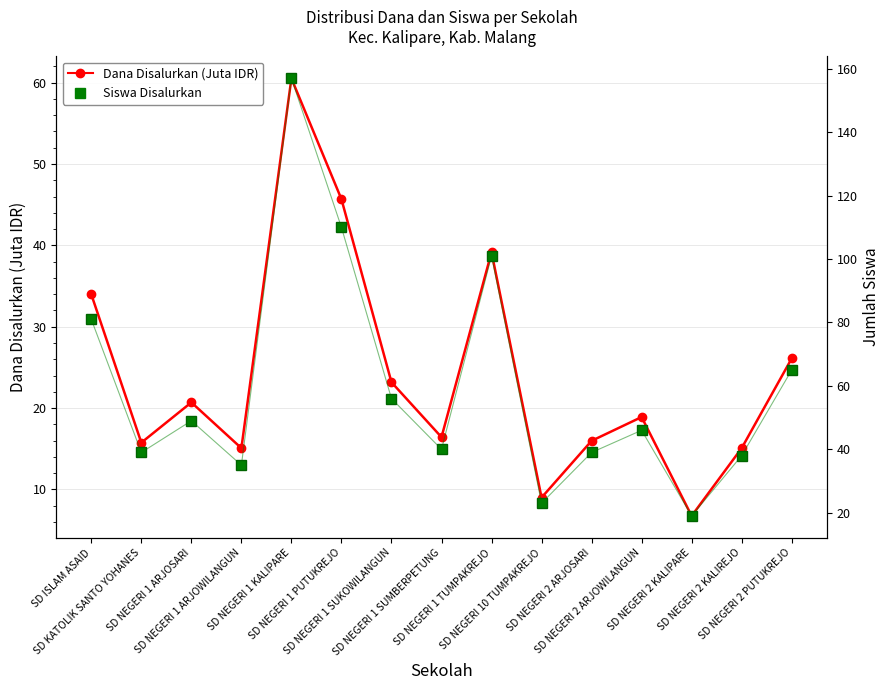

Reading left to right, list all the values displayed in this chart.

Dana Disalurkan (Juta IDR): SD ISLAM ASAID=34.0	SD KATOLIK SANTO YOHANES=15.8	SD NEGERI 1 ARJOSARI=20.7	SD NEGERI 1 ARJOWILANGUN=15.1	SD NEGERI 1 KALIPARE=60.5	SD NEGERI 1 PUTUKREJO=45.7	SD NEGERI 1 SUKOWILANGUN=23.2	SD NEGERI 1 SUMBERPETUNG=16.4	SD NEGERI 1 TUMPAKREJO=39.1	SD NEGERI 10 TUMPAKREJO=9.0	SD NEGERI 2 ARJOSARI=16.0	SD NEGERI 2 ARJOWILANGUN=18.9	SD NEGERI 2 KALIPARE=6.8	SD NEGERI 2 KALIREJO=15.1	SD NEGERI 2 PUTUKREJO=26.1
Siswa Disalurkan: SD ISLAM ASAID=81.0	SD KATOLIK SANTO YOHANES=39.0	SD NEGERI 1 ARJOSARI=49.0	SD NEGERI 1 ARJOWILANGUN=35.0	SD NEGERI 1 KALIPARE=157.0	SD NEGERI 1 PUTUKREJO=110.0	SD NEGERI 1 SUKOWILANGUN=56.0	SD NEGERI 1 SUMBERPETUNG=40.0	SD NEGERI 1 TUMPAKREJO=101.0	SD NEGERI 10 TUMPAKREJO=23.0	SD NEGERI 2 ARJOSARI=39.0	SD NEGERI 2 ARJOWILANGUN=46.0	SD NEGERI 2 KALIPARE=19.0	SD NEGERI 2 KALIREJO=38.0	SD NEGERI 2 PUTUKREJO=65.0